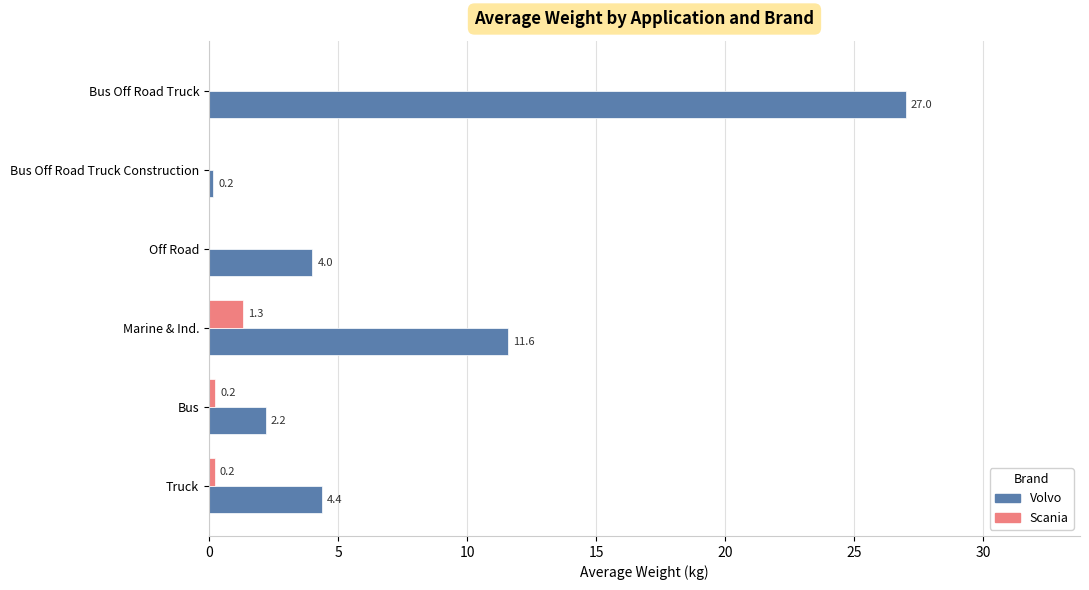

What is the highest value of the Volvo series?

27.0